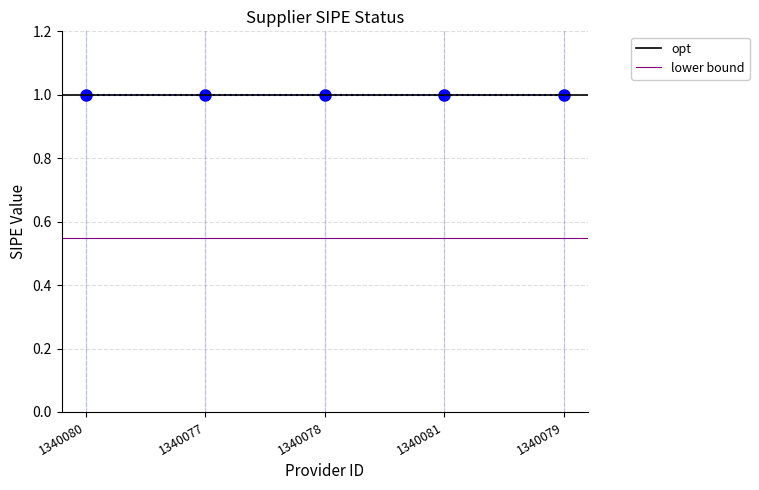

Which series changed the most between 1340080 and 1340077?

opt